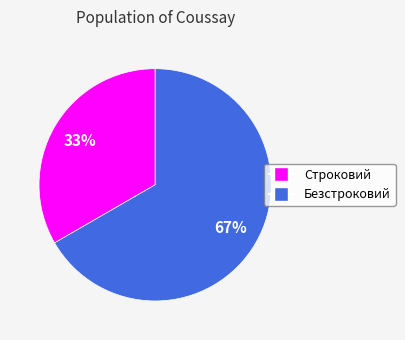

Is Строковий the majority of the pie?

No